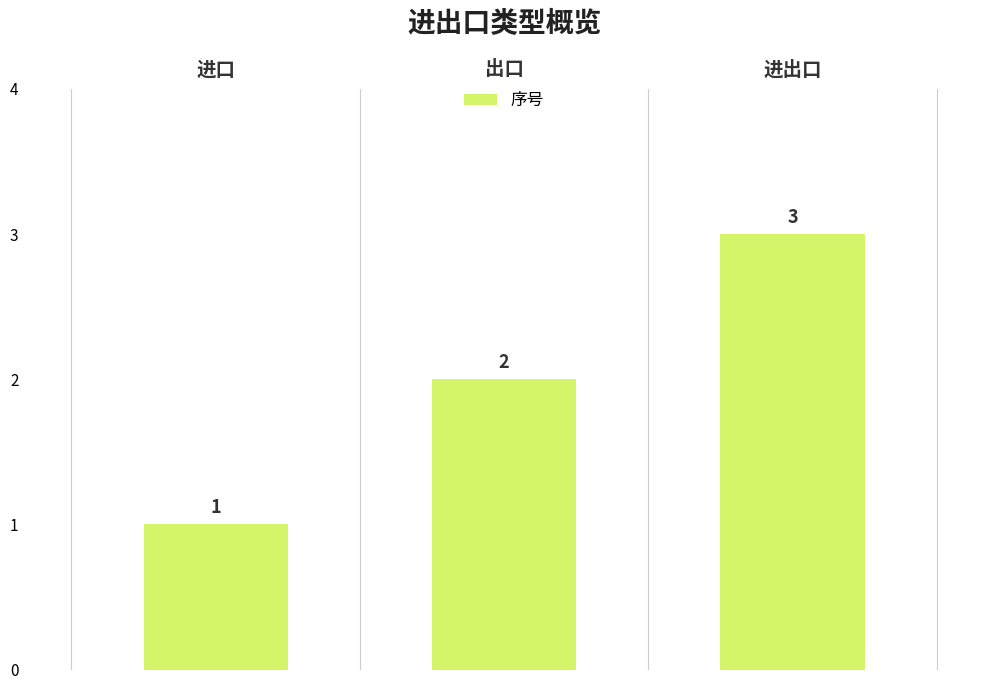

List the labels in order of value, largest first.

进出口, 出口, 进口